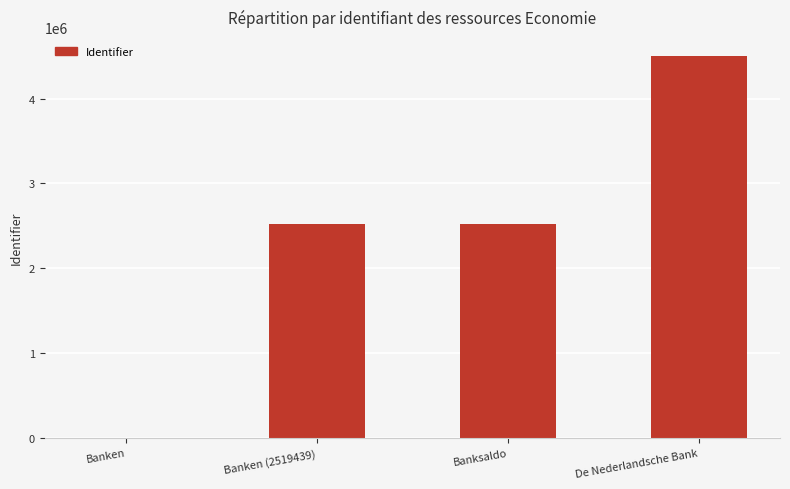

What is the ratio of the value at Banken (2519439) to the value at De Nederlandsche Bank?

0.6